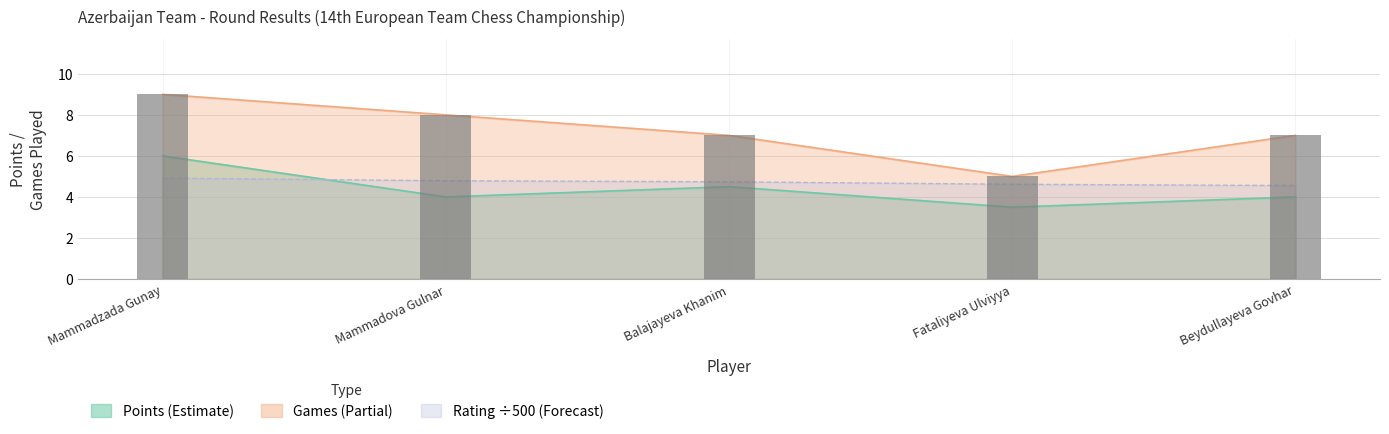

Count the values in the range 7 to 8.

3